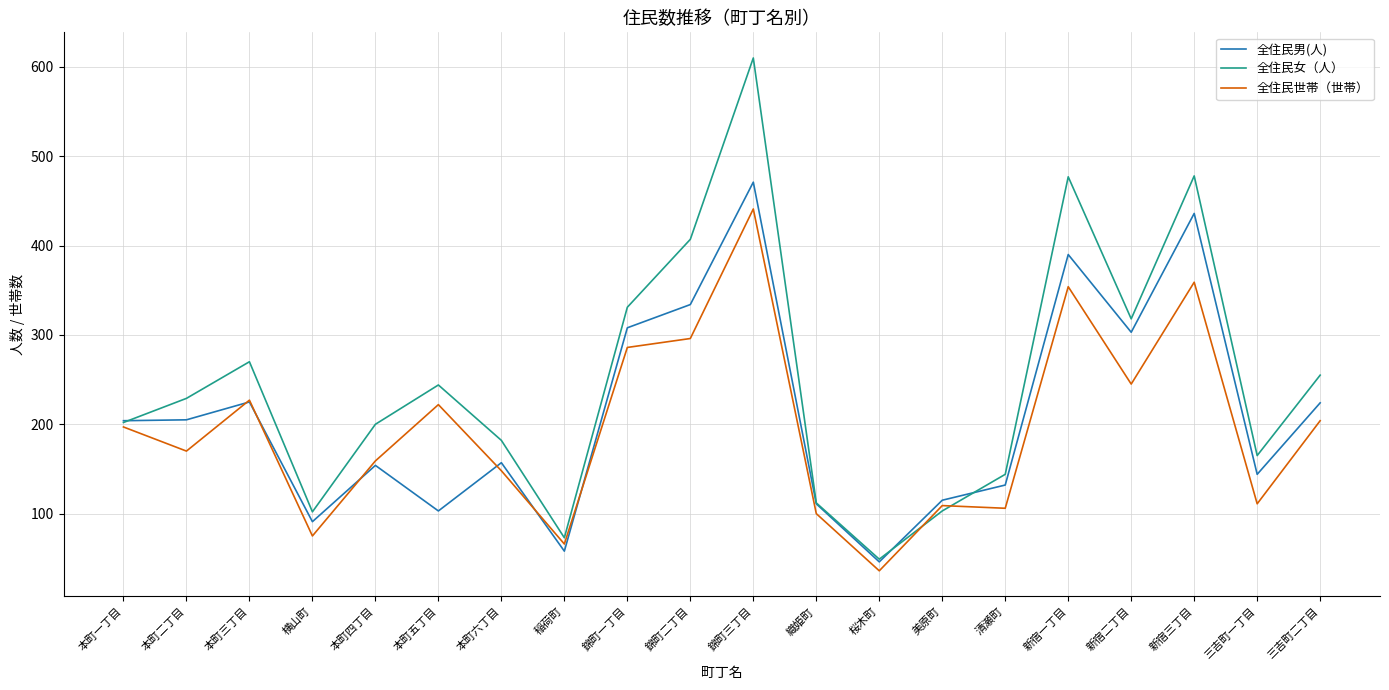

What is the spread (max minus min) of values at 本町五丁目?

141